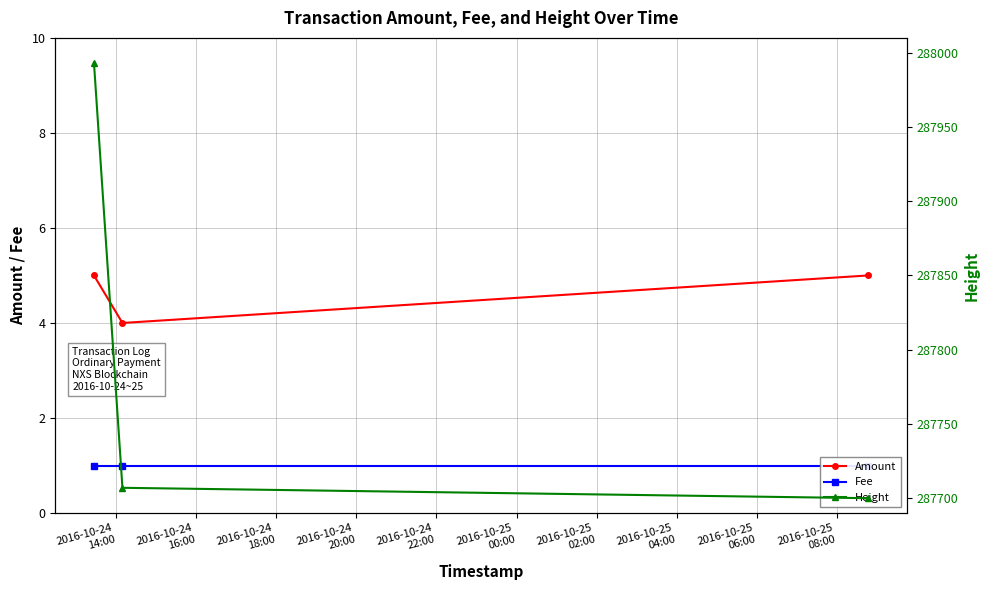

What is the value of the Amount point at the 1st from the left?

5